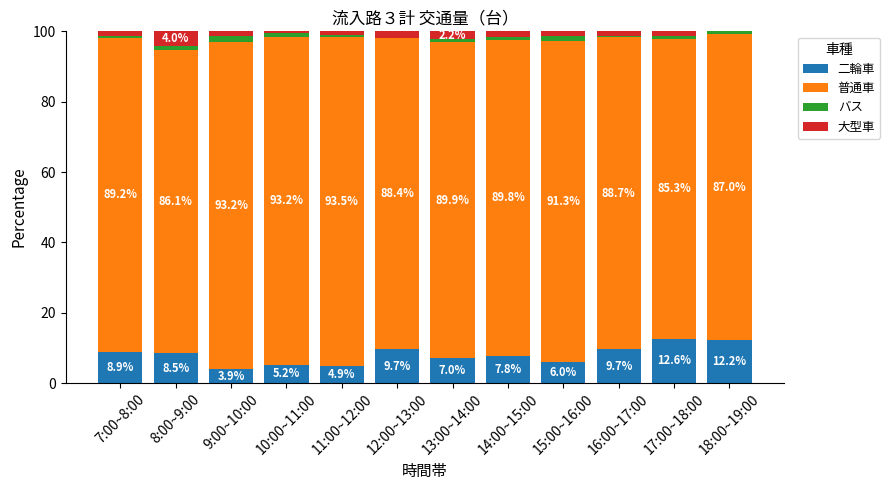

Is it true that 二輪車 equals 4.9 at 11:00~12:00?

True